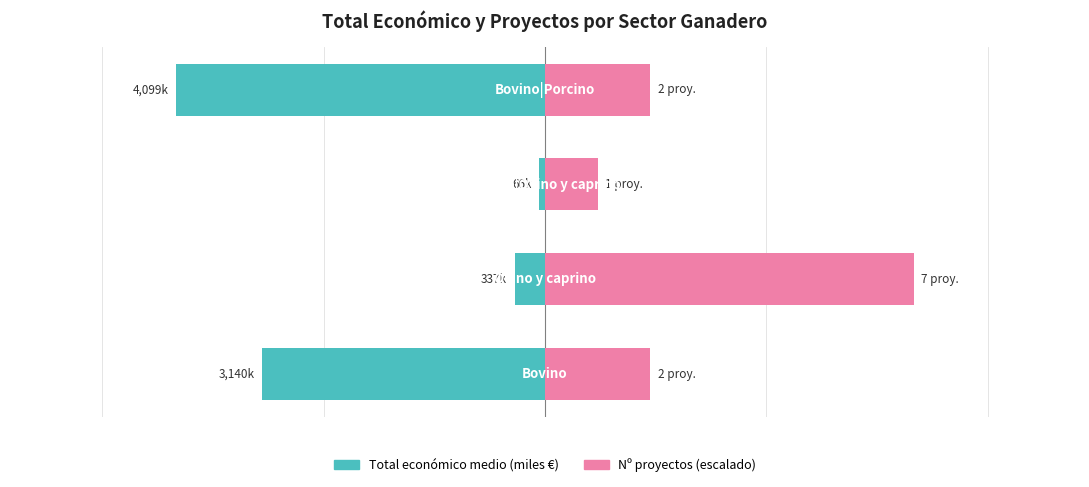

Is it true that Nº proyectos (escalado) equals 1171.0 at 0?

True